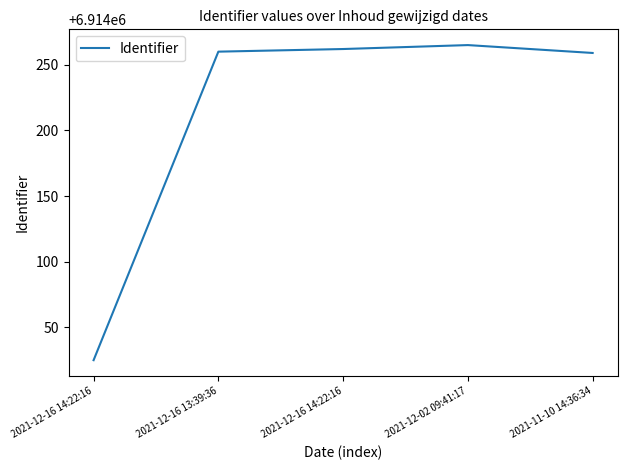

What is the label of the 5th point from the left?

2021-11-10 14:36:34